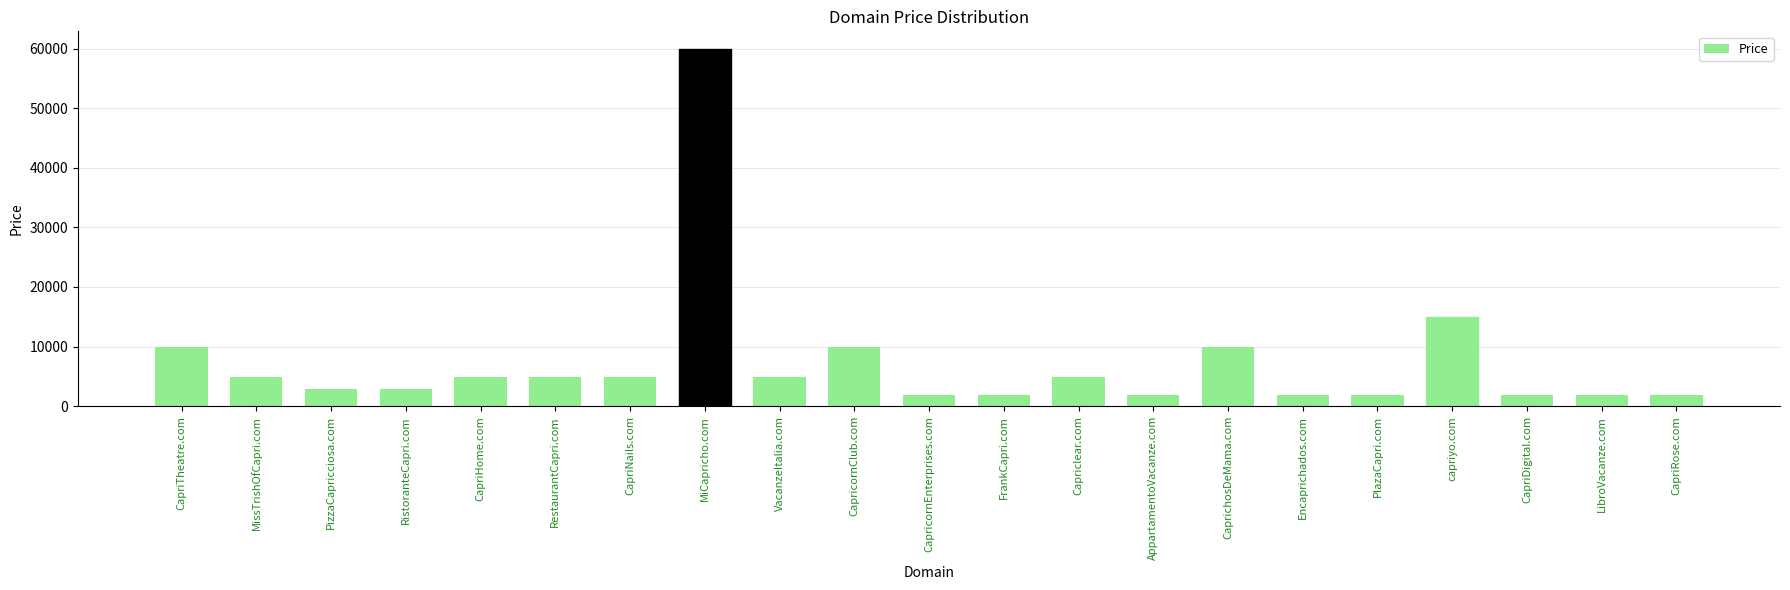

Are the bars horizontal?

No